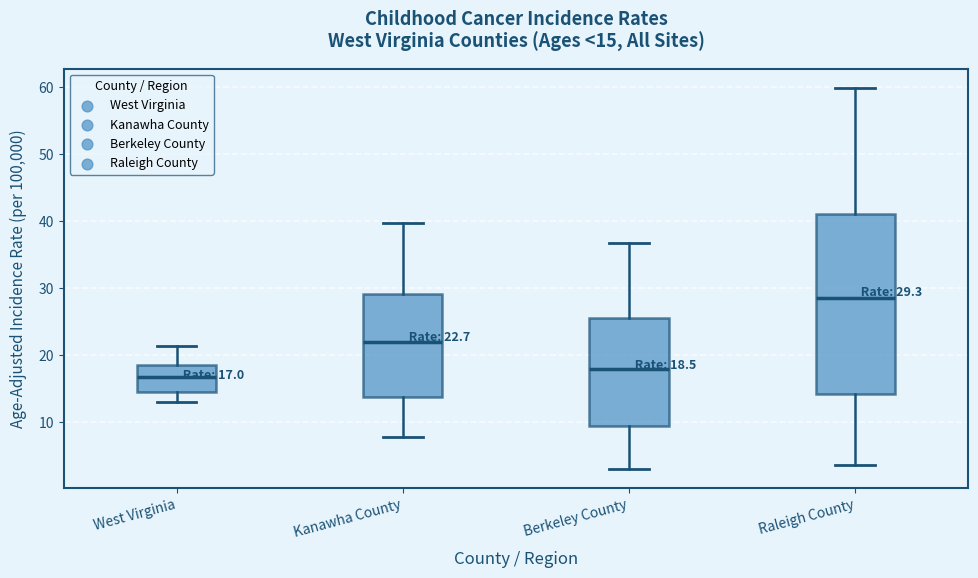

Comparing the boxes themselves (not the whiskers), which one is the tallest?

Raleigh County